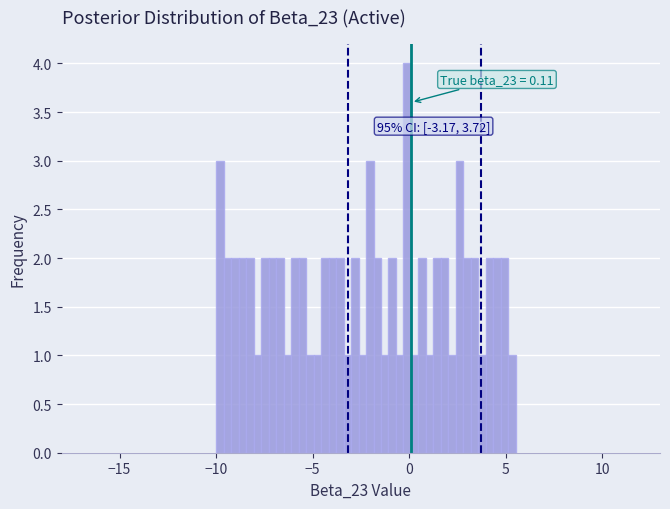

Around what value on the x-axis is the tallest bar? Give the approximate position of its centre, as read against the axis.

0.0